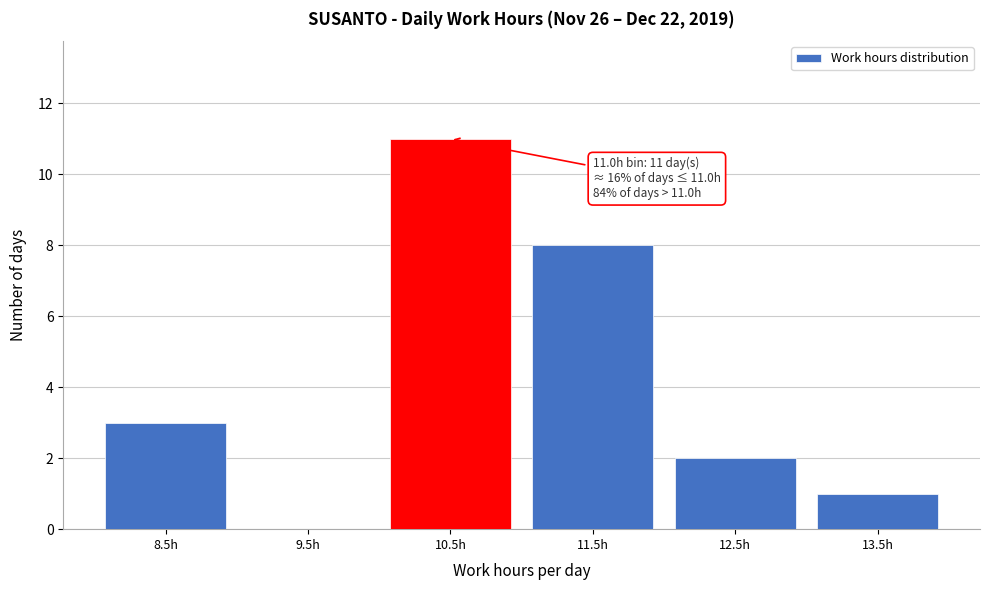

Reading right to left, extract all data points from this chart.

13.5h=1	12.5h=2	11.5h=8	10.5h=11	9.5h=0	8.5h=3